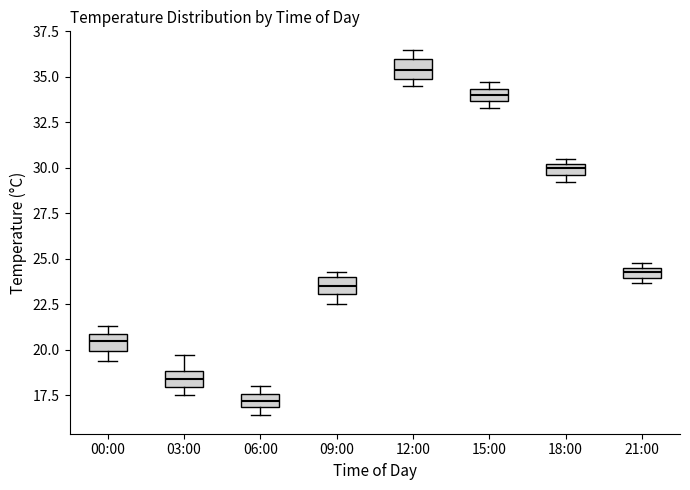

Where does the median line of the box for 03:00 sit on the y-axis? The values are not printed on the chart, so give them approximately, as read against the axis.

18.5